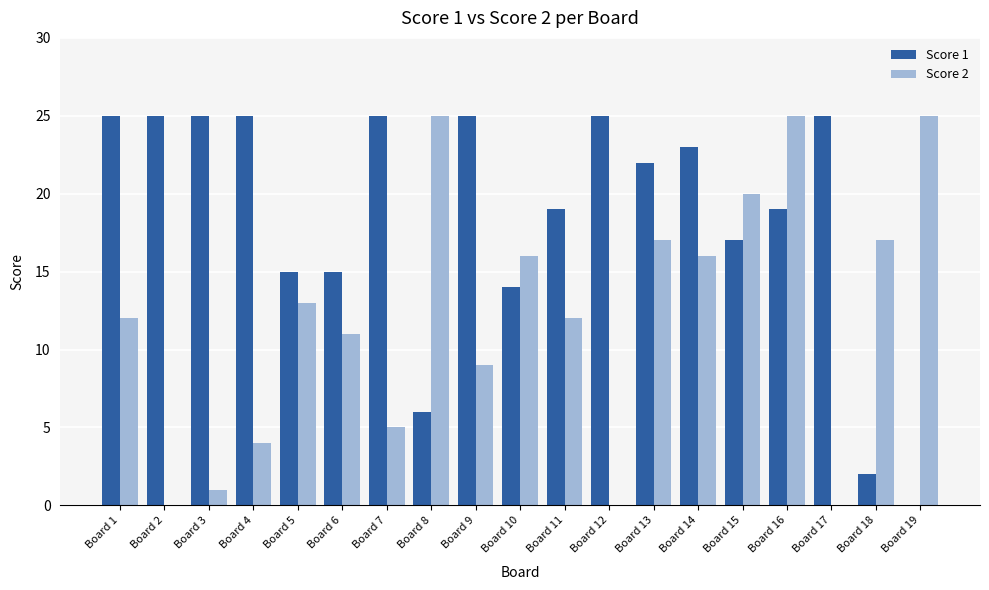

True or false: Score 1 has a value of 15 at Board 5.

True